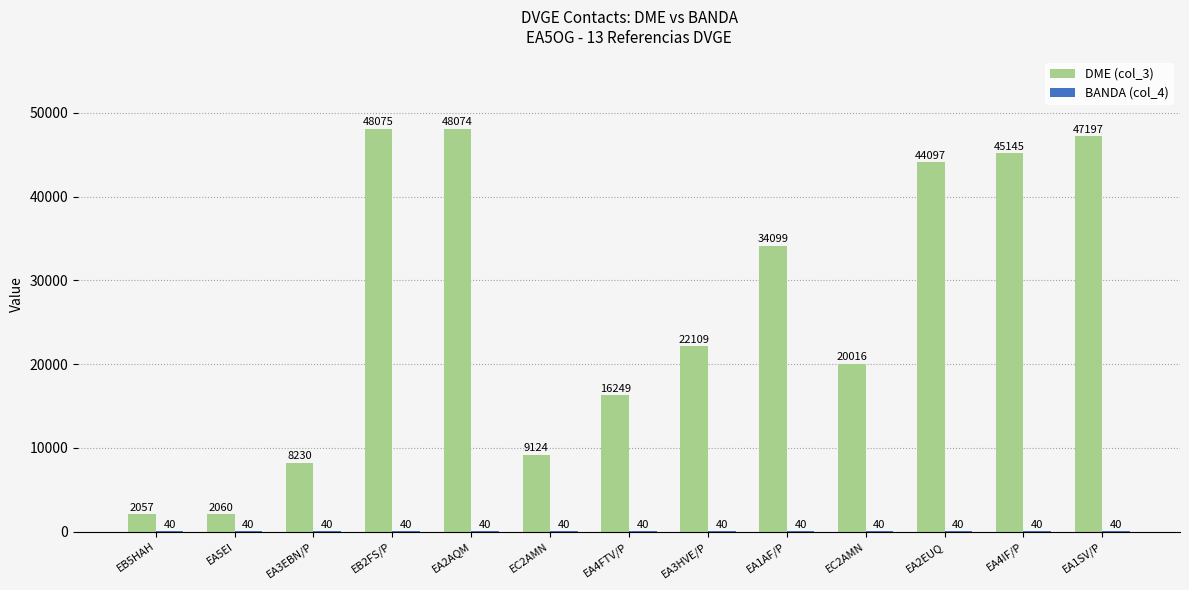

What is the average value of the BANDA (col_4) series?

40